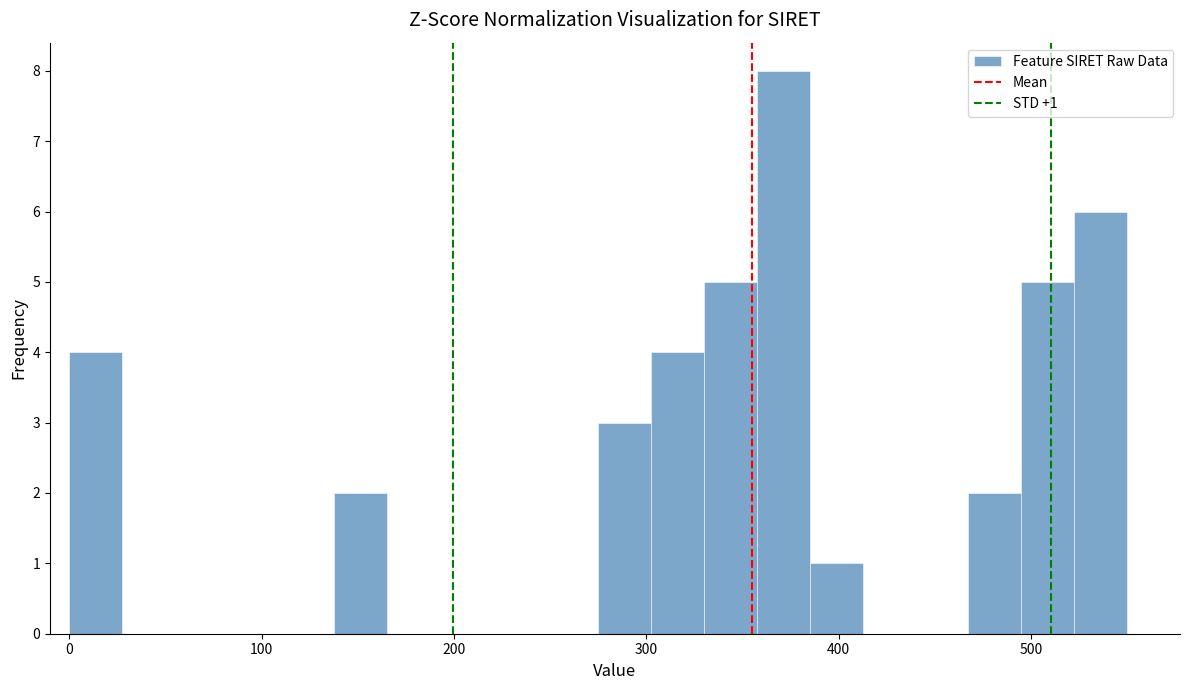

Read against the x-axis, roughly where is the centre of the tallest bar?

370